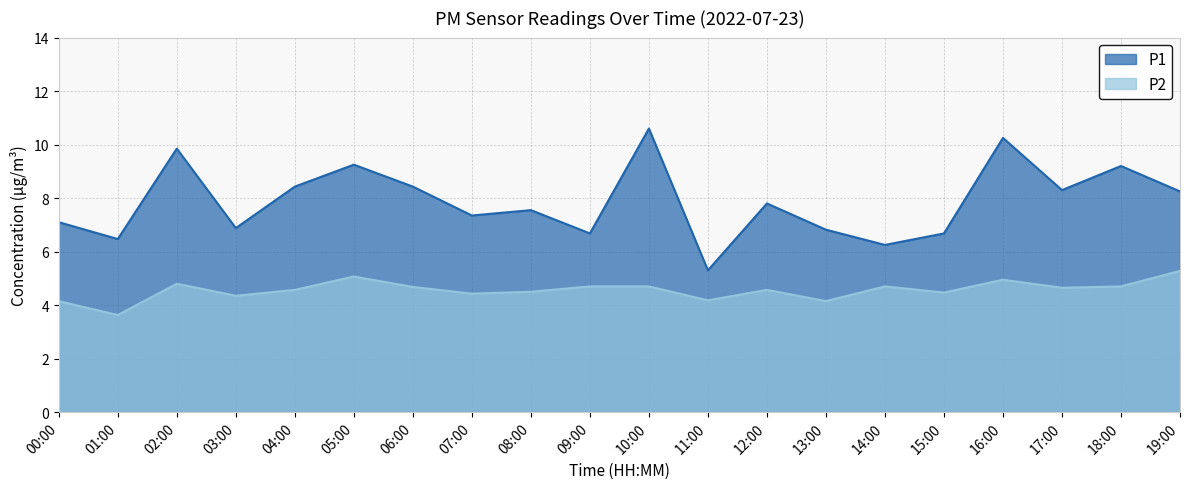

What is the total value across all series at 08:00?

12.1